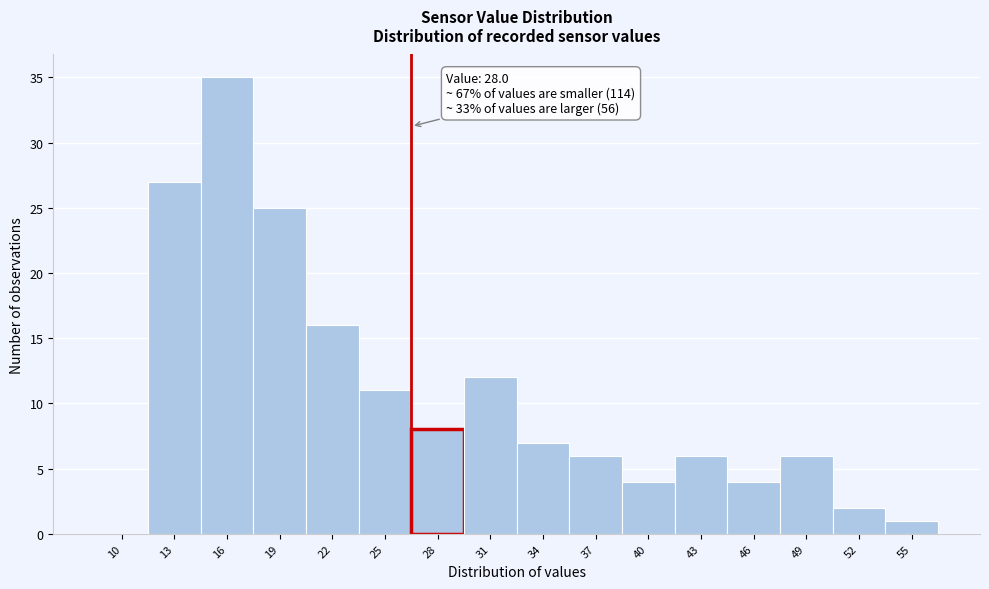

Reading left to right, list all the values displayed in this chart.

10=0	13=27	16=35	19=25	22=16	25=11	28=8	31=12	34=7	37=6	40=4	43=6	46=4	49=6	52=2	55=1